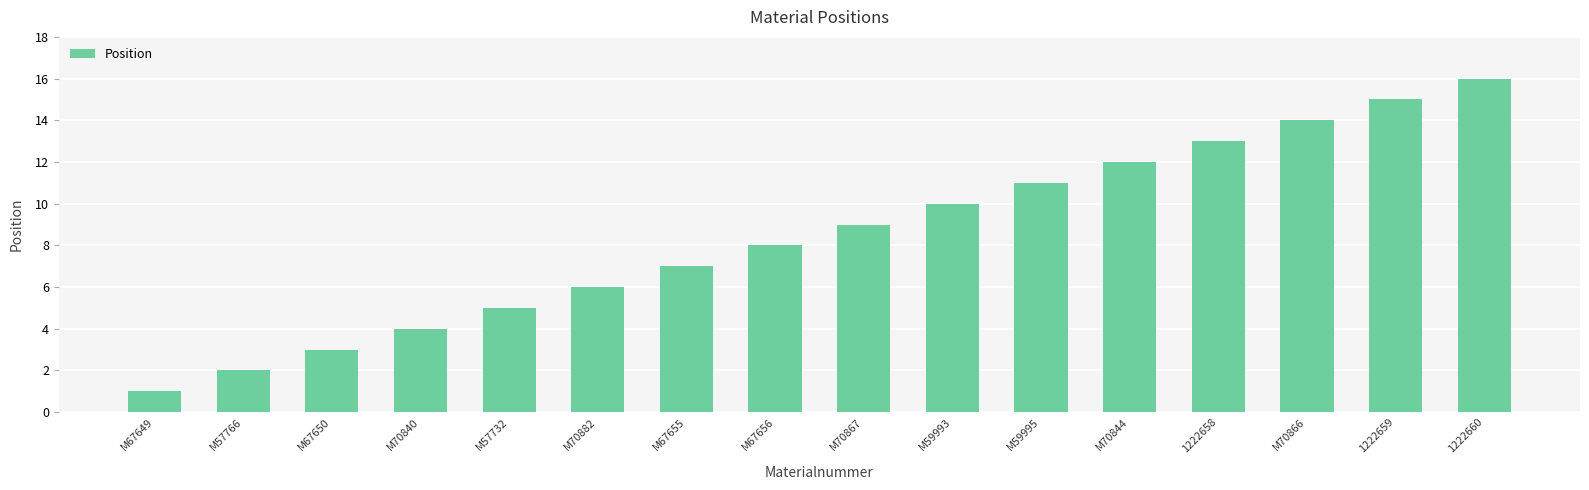

How many distinct data groups are displayed?

1